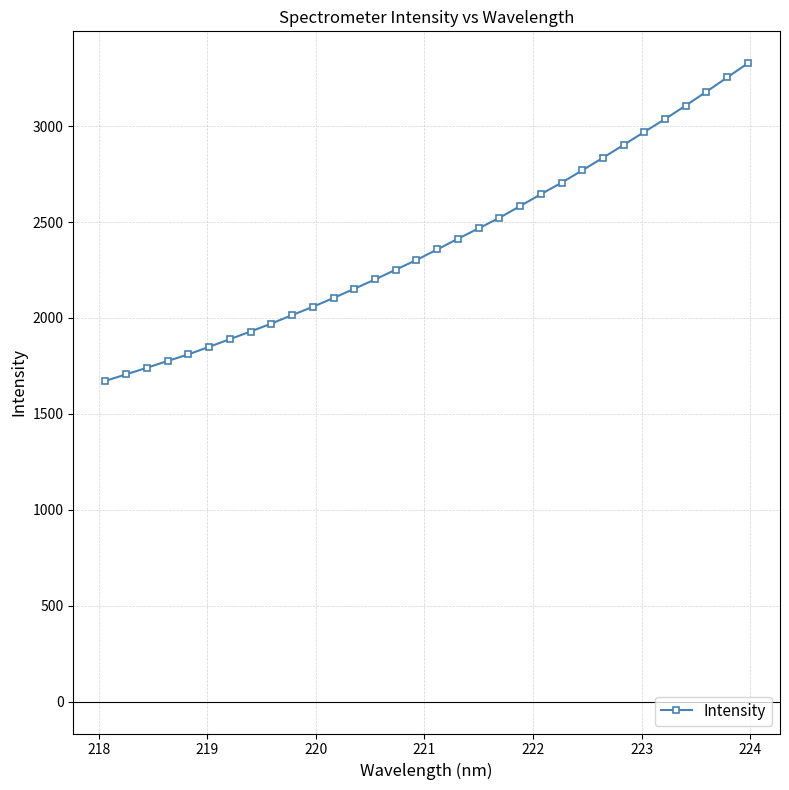

What is the difference between the maximum and minimum values?

1655.9